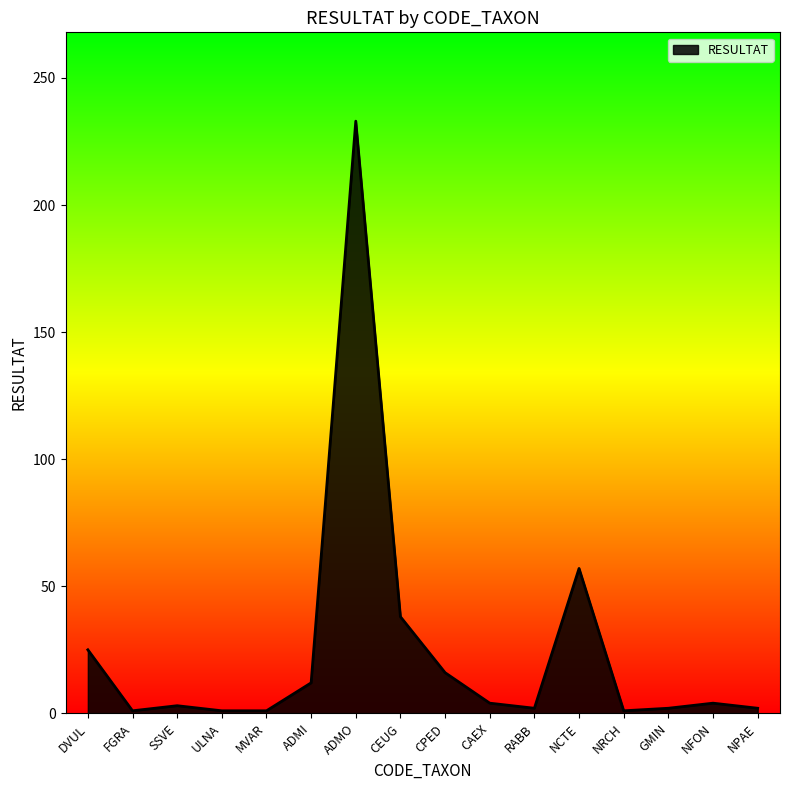

What is the difference between the maximum and minimum values?

232